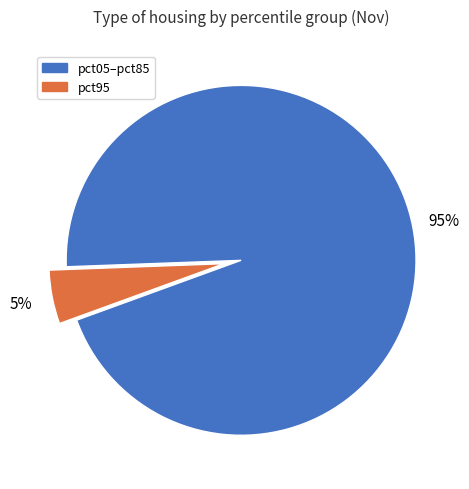

How many segments does this pie chart have?

2